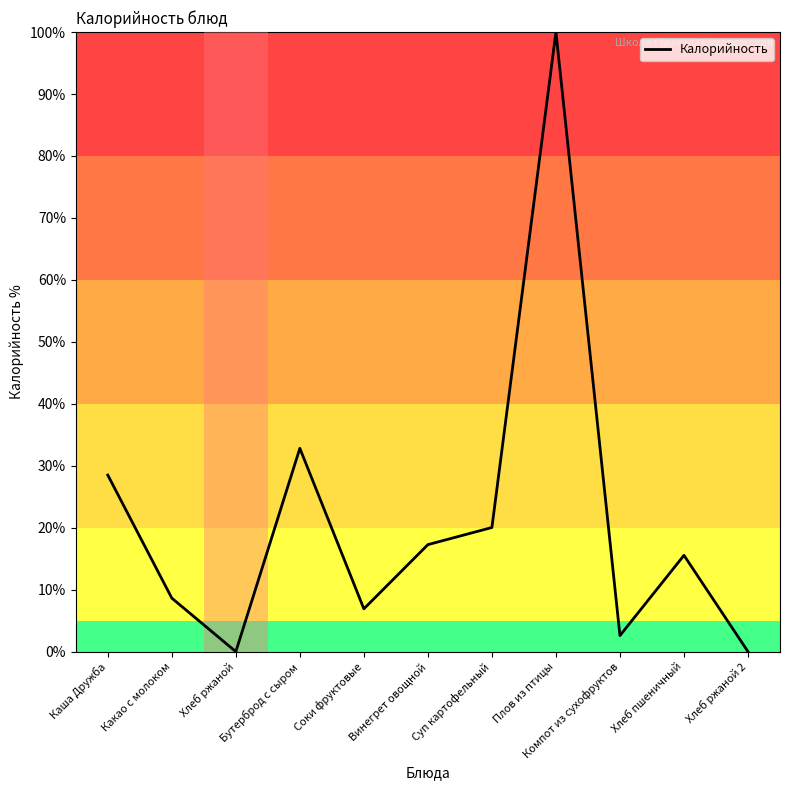

Which has a higher value, Компот из сухофруктов or Плов из птицы?

Плов из птицы